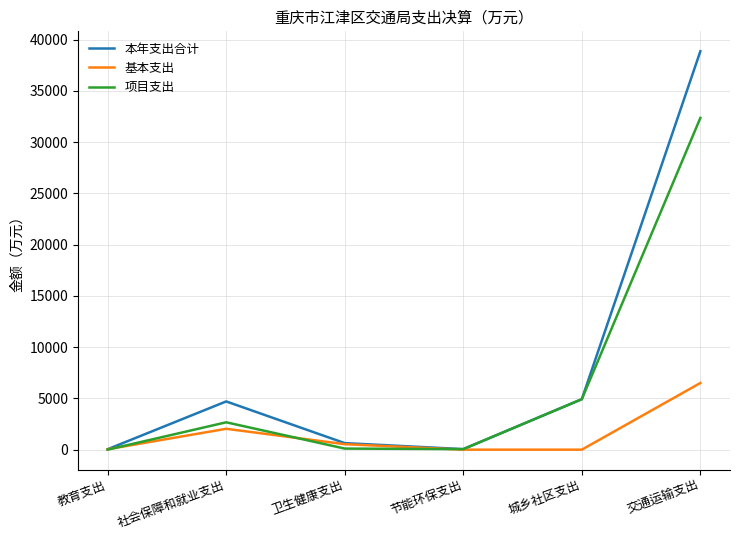

At which label is 基本支出 closest to 3250?

社会保障和就业支出